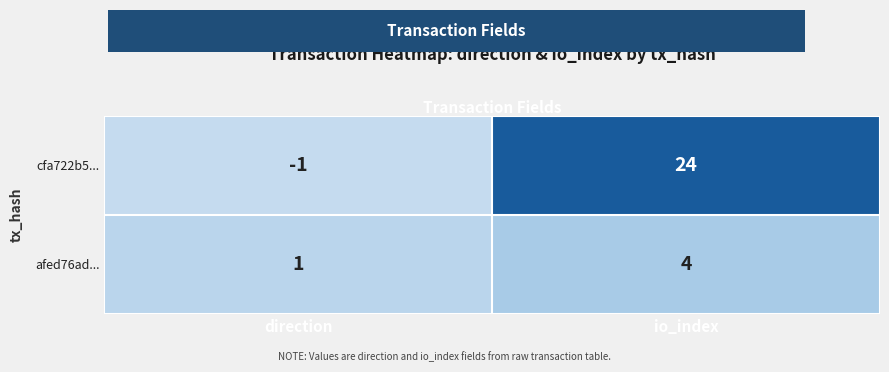

What is the average value of the cfa722b5... series?

12